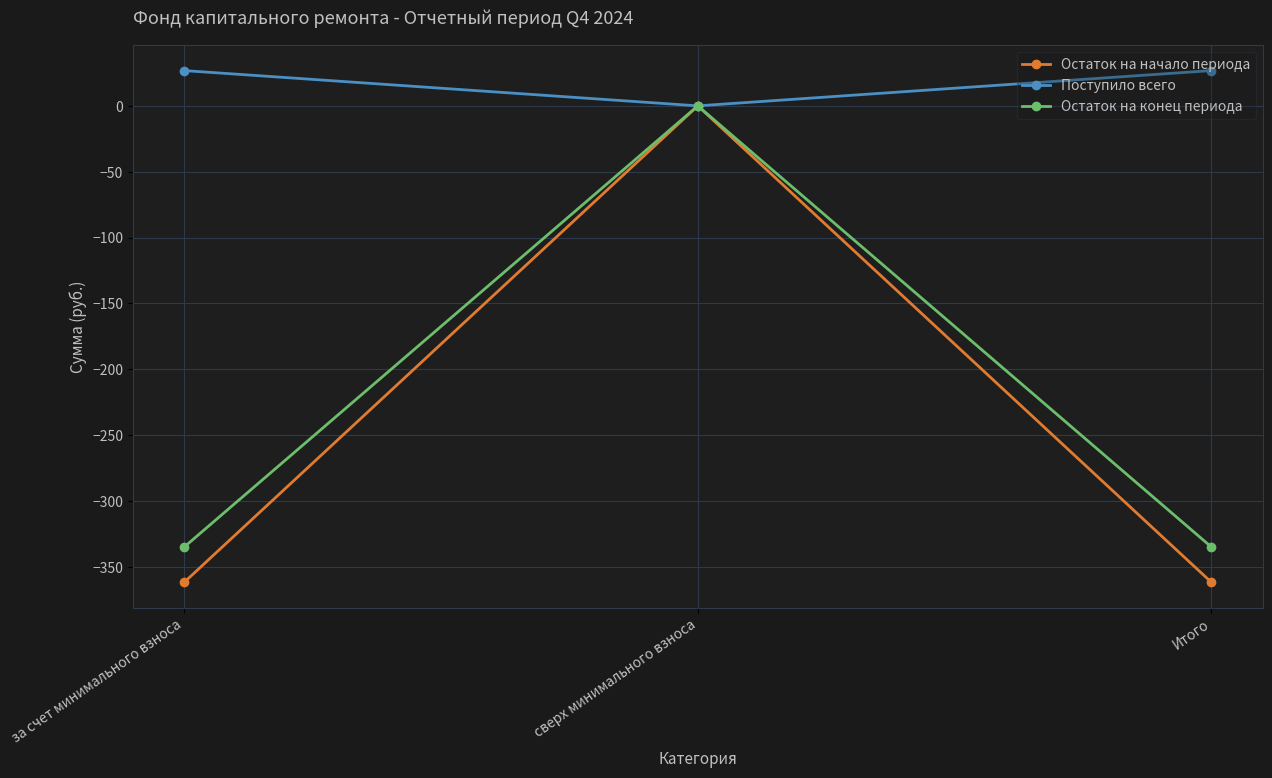

The value of Остаток на начало периода at Итого is -361.8. True or false?

True